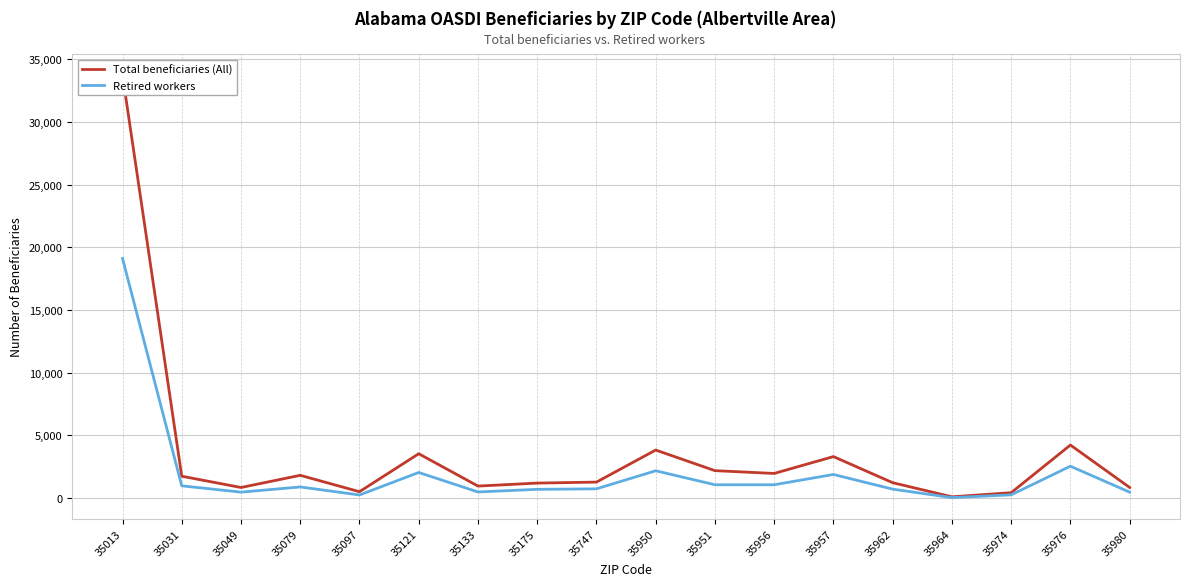

Which category has the lowest value in the Retired workers series?

35964